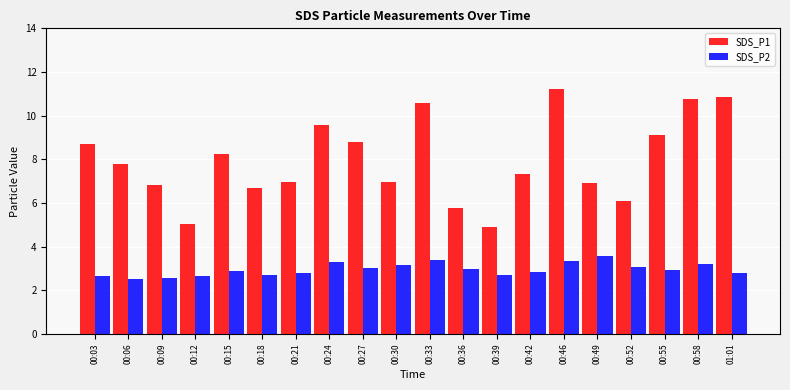

What value does the SDS_P1 series have at 00:21?

7.0